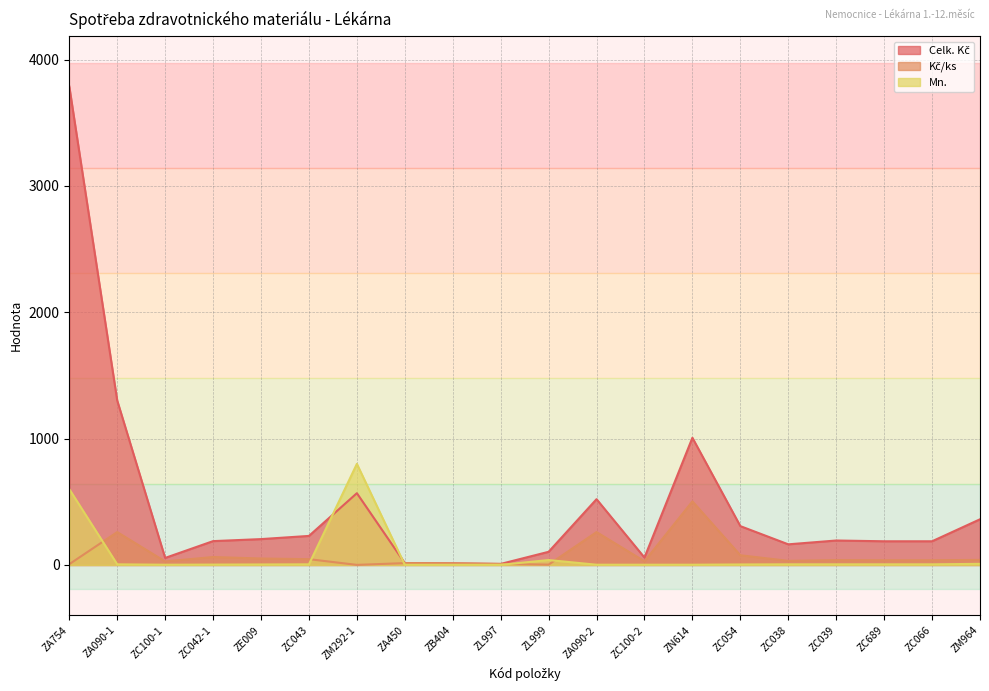

What position from the right is ZL999?

10